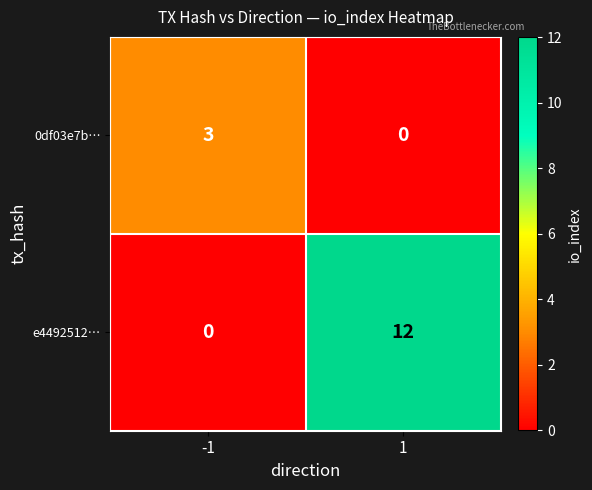

Reading left to right, extract all data points from this chart.

0df03e7b…: -1=3	1=0
e4492512…: -1=0	1=12